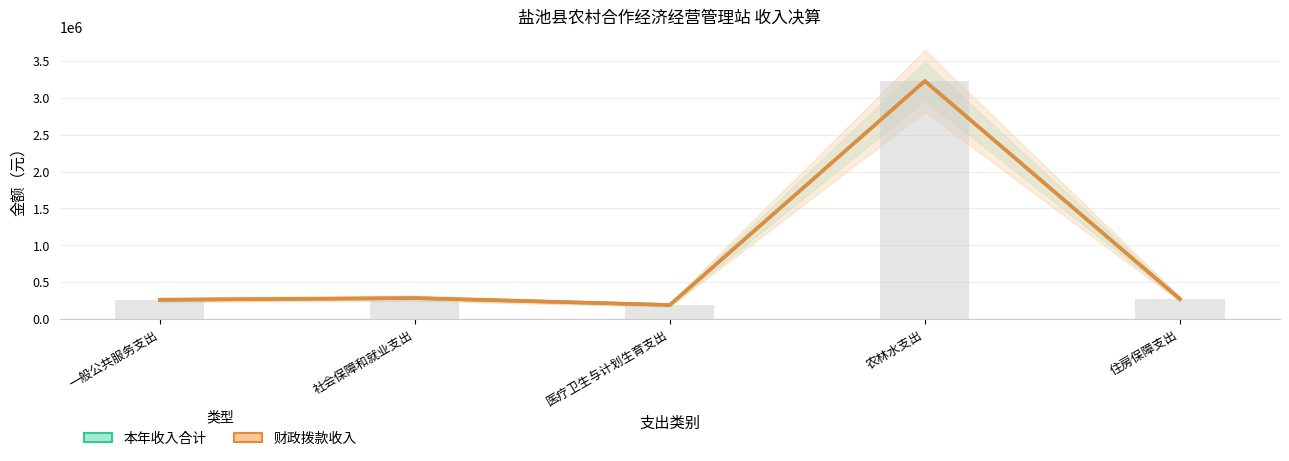

Reading right to left, what are all the values shown in this chart?

本年收入合计: 270756.4	3229364.5	189876.0	283010.0	260000.0
财政拨款收入: 270756.4	3229364.5	189876.0	283010.0	260000.0